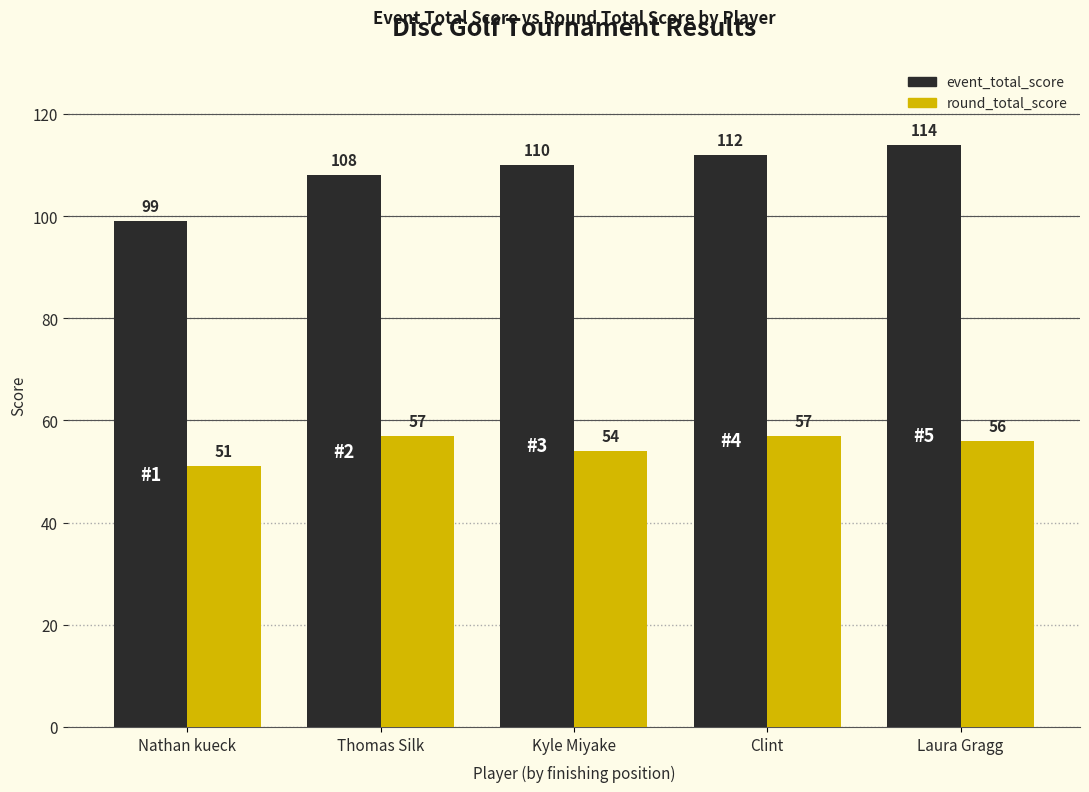

The value of event_total_score at Nathan kueck is 177. True or false?

False